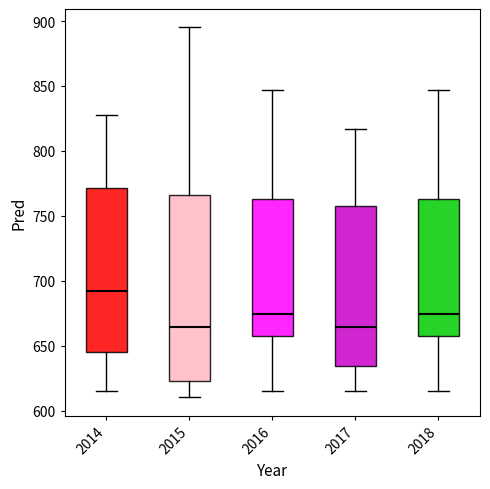

Reading left to right, transcribe this box plot: for each box, give where its median line is, the range the box spans, and where its two whiskers end, as read against the y-axis. The values are not printed on the chart, so give them approximately, as read against the axis.

2014: median 690, box 645 to 770, whiskers 615 to 830
2015: median 665, box 625 to 765, whiskers 610 to 895
2016: median 675, box 655 to 765, whiskers 615 to 845
2017: median 665, box 635 to 760, whiskers 615 to 815
2018: median 675, box 655 to 765, whiskers 615 to 845